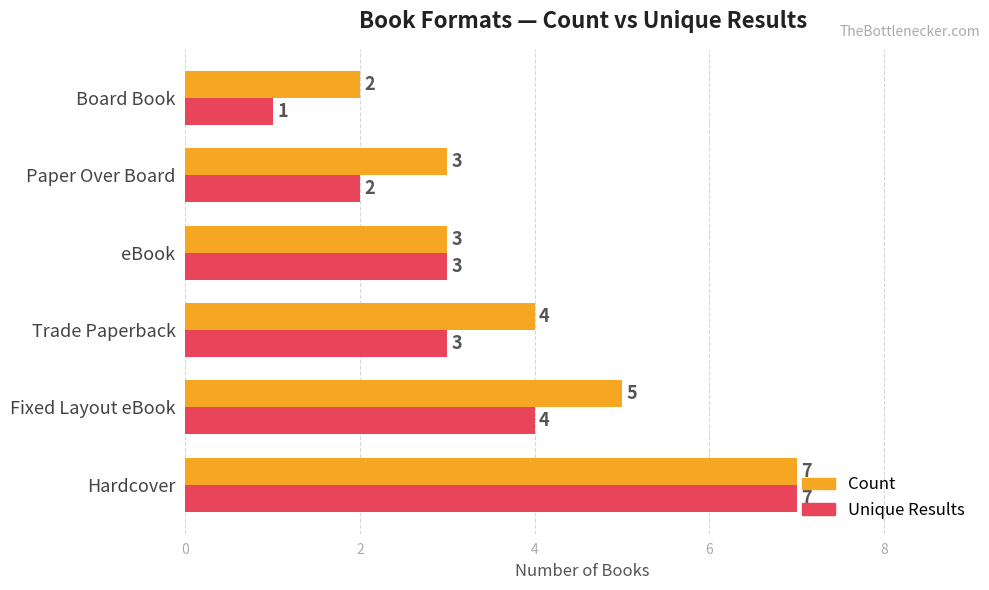

What is the sum of the Unique Results values at Board Book and Trade Paperback?

4